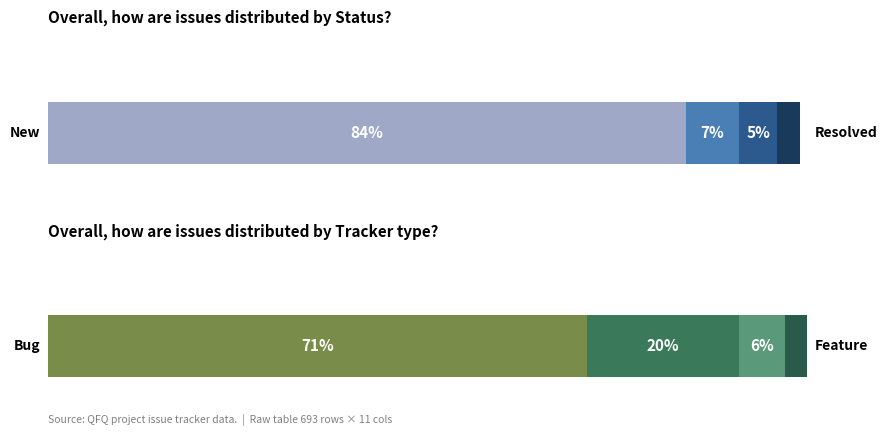

Does the chart contain any negative values?

No